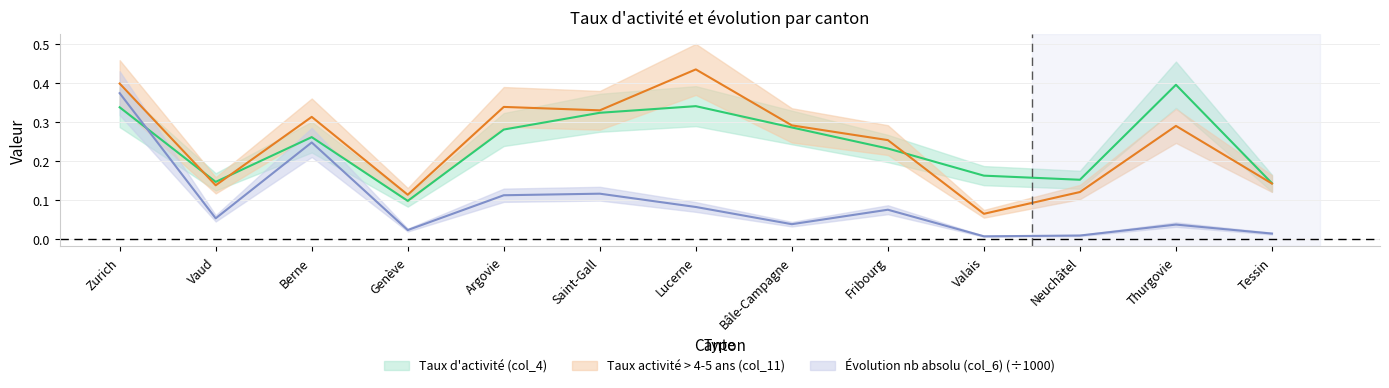

What is the approximate value of Taux activité > 4-5 ans (col_11) at Valais?

0.1